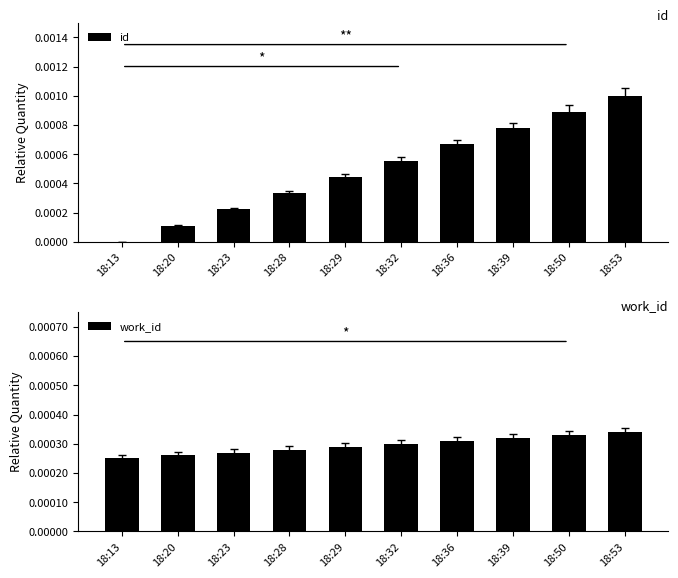

Is it true that id equals 0.0 at 18:53?

True